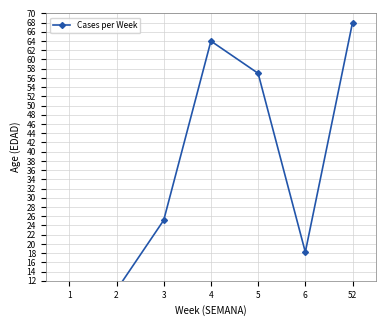

Reading left to right, transcribe all the data shown in this chart.

1.0	10.0	25.1	64.0	57.0	18.2	68.0